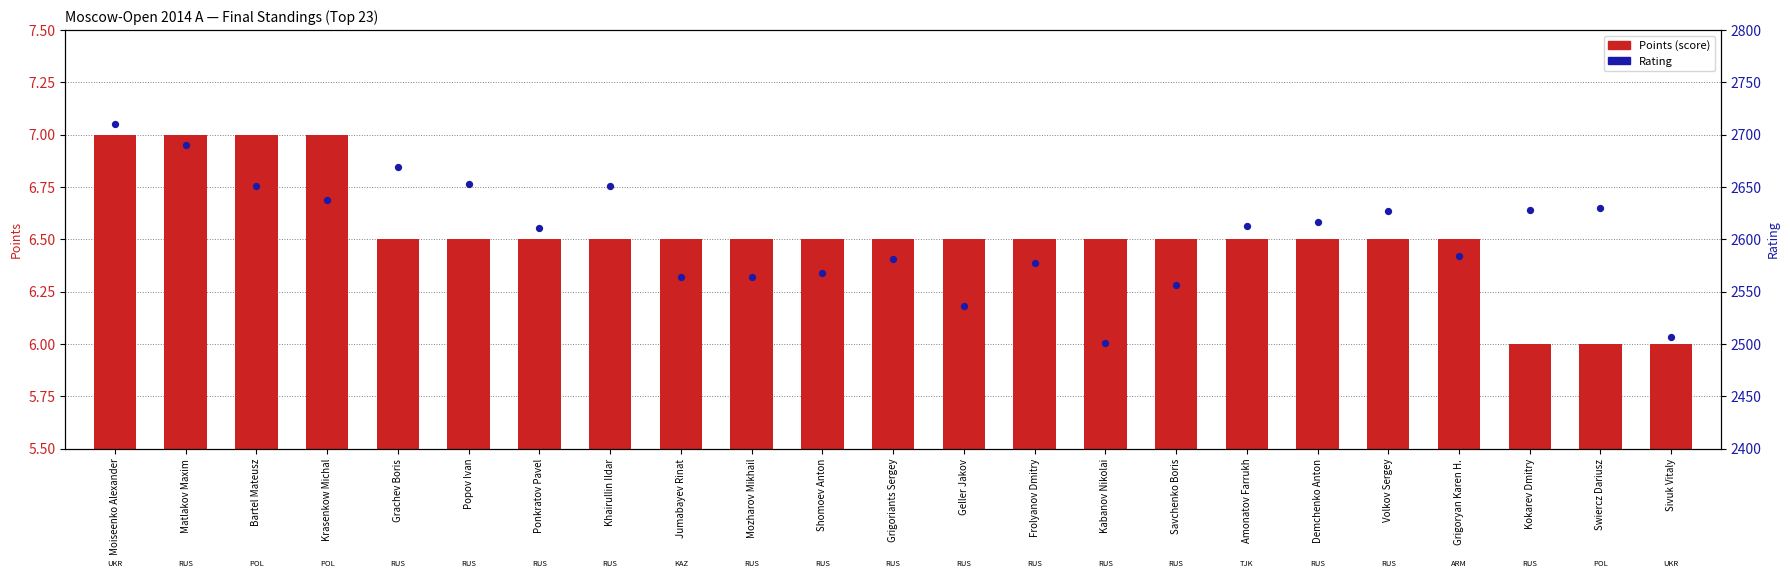

At how many categories does at least one series exceed 1690?

23